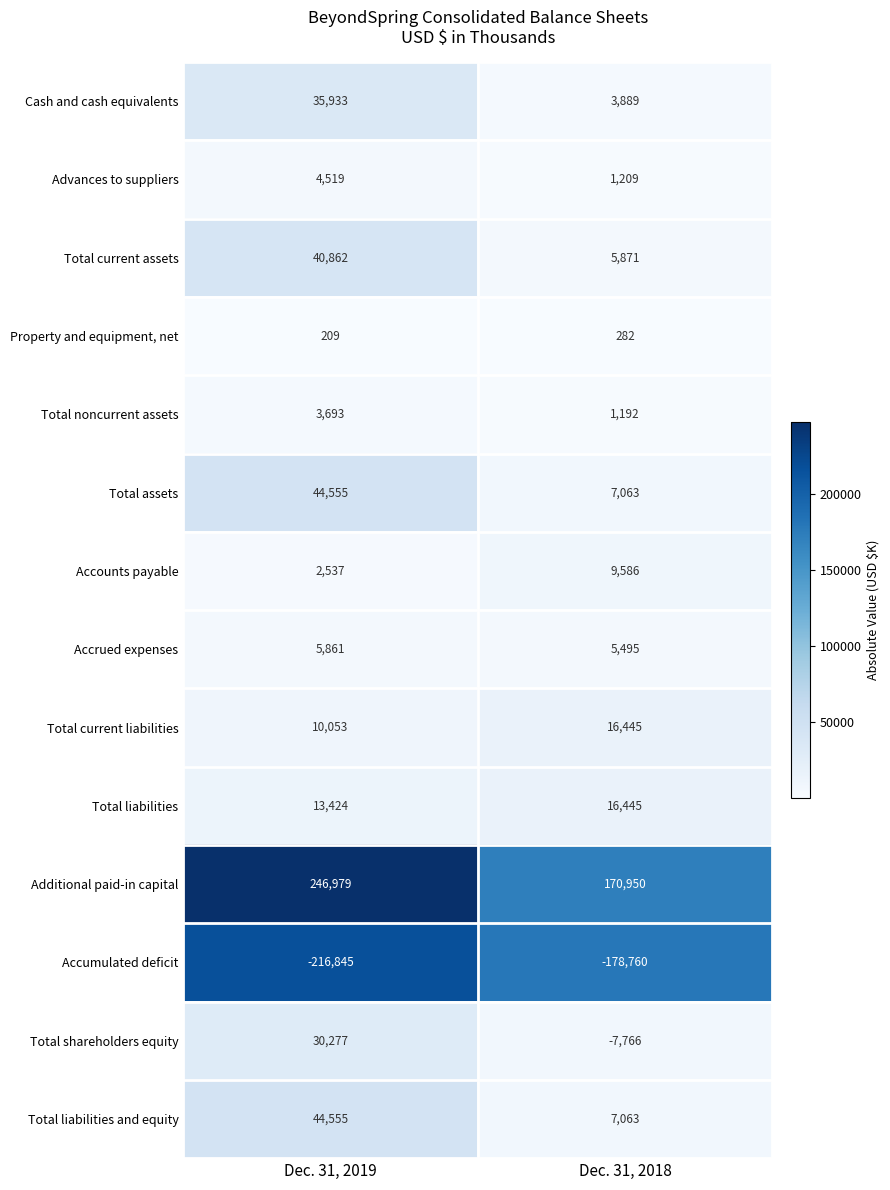

Reading left to right, transcribe all the data shown in this chart.

Cash and cash equivalents: 35933	3889
Advances to suppliers: 4519	1209
Total current assets: 40862	5871
Property and equipment, net: 209	282
Total noncurrent assets: 3693	1192
Total assets: 44555	7063
Accounts payable: 2537	9586
Accrued expenses: 5861	5495
Total current liabilities: 10053	16445
Total liabilities: 13424	16445
Additional paid-in capital: 246979	170950
Accumulated deficit: -216845	-178760
Total shareholders equity: 30277	-7766
Total liabilities and equity: 44555	7063